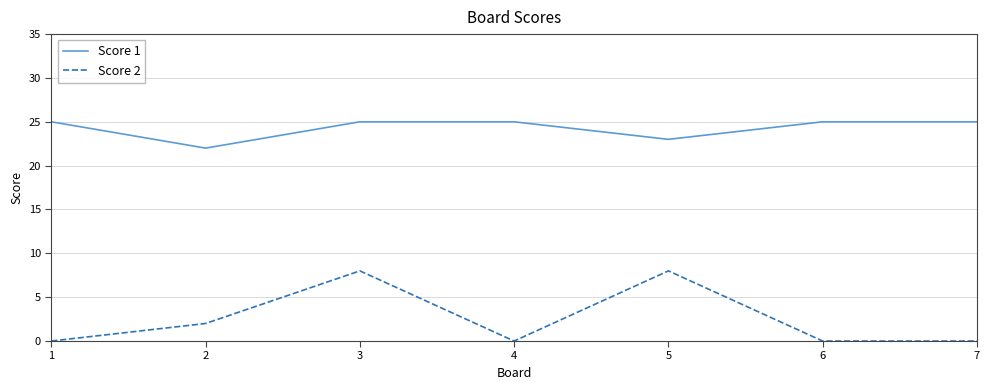

Which series has the widest spread of values?

Score 2